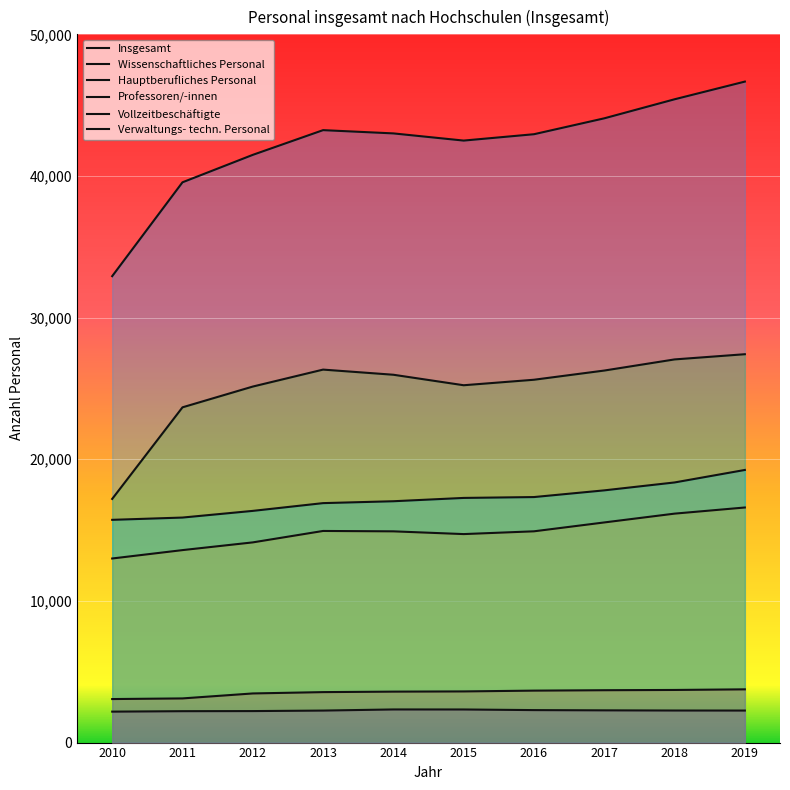

True or false: Vollzeitbeschäftigte and Wissenschaftliches Personal intersect in this chart.

False